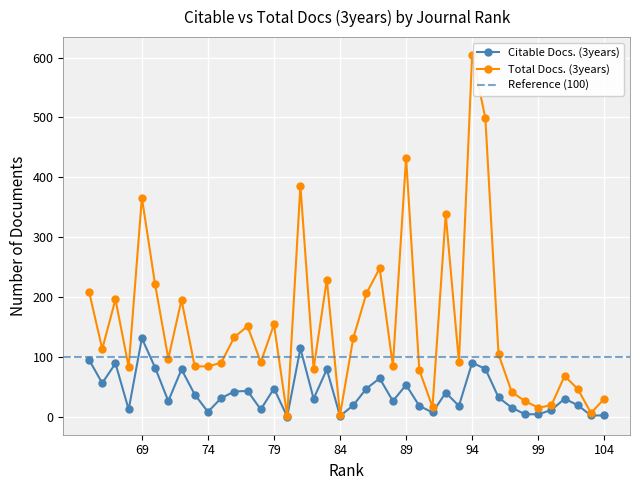

How many lines are shown in the chart?

2